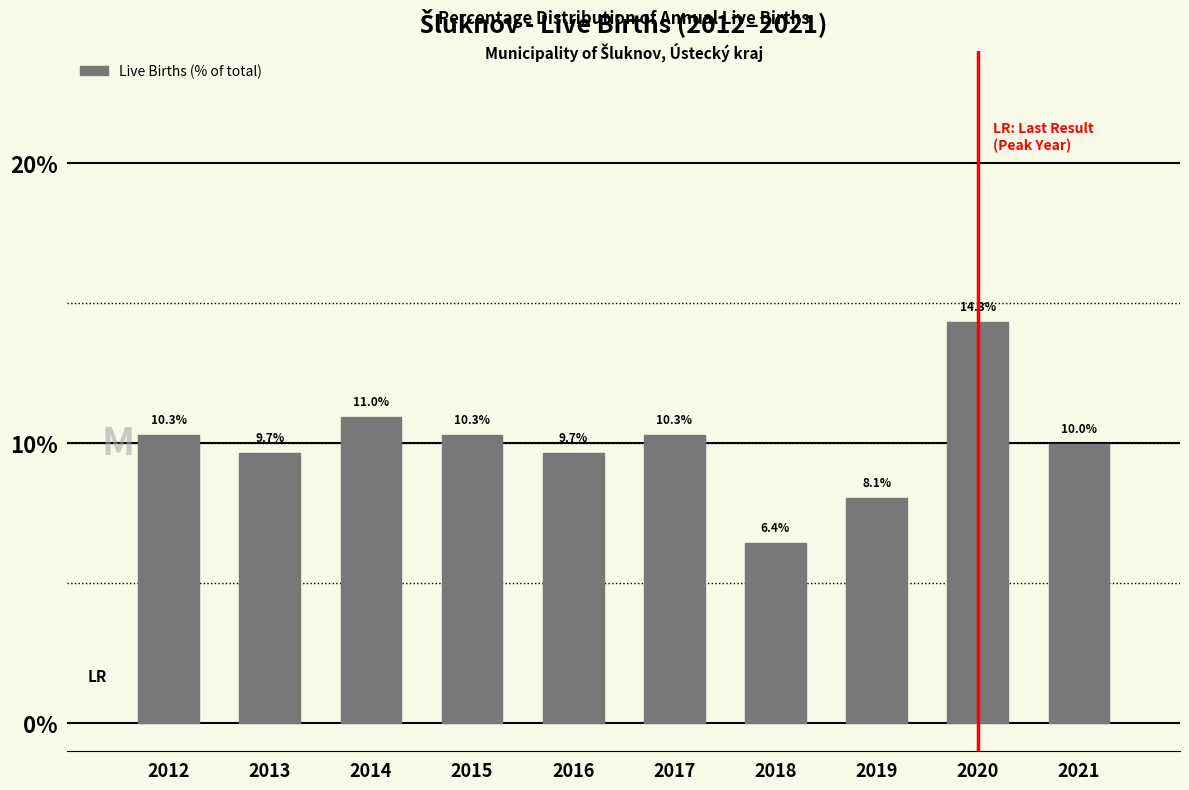

Reading left to right, list all the values displayed in this chart.

10.3	9.7	11.0	10.3	9.7	10.3	6.4	8.1	14.3	10.0